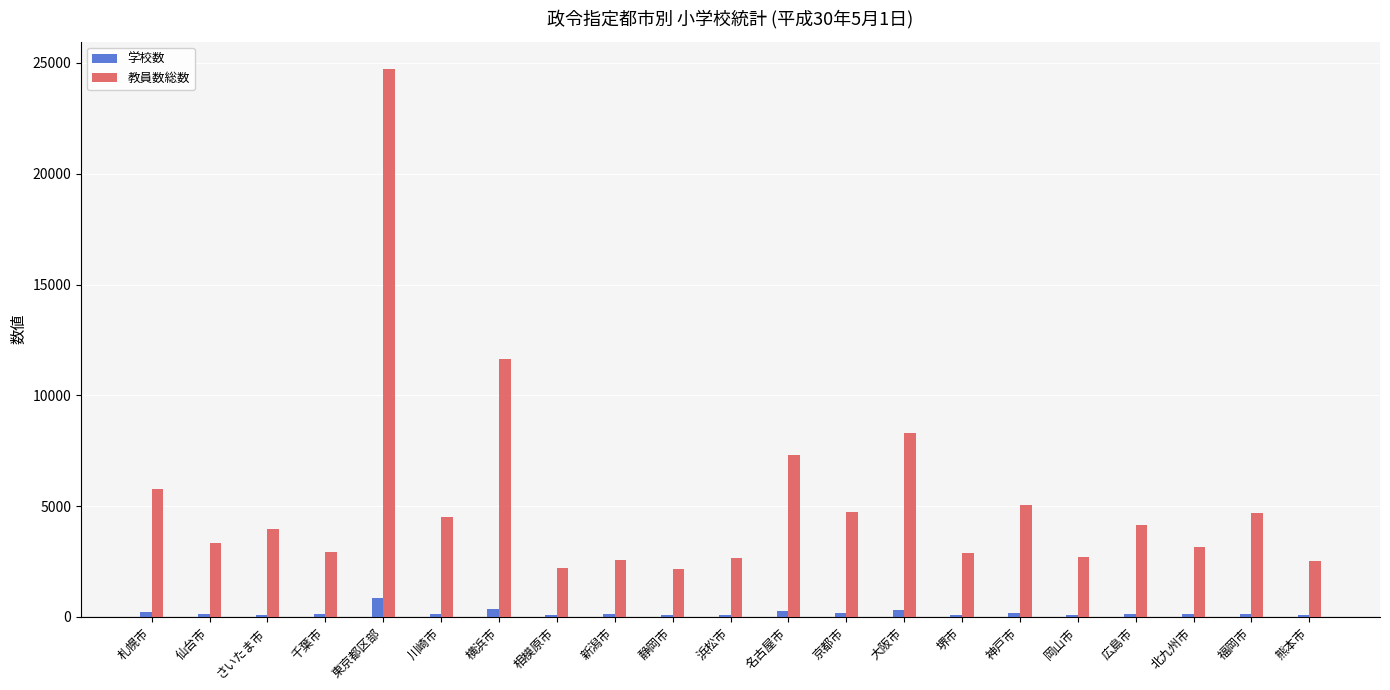

At which label does 学校数 reach its peak?

東京都区部